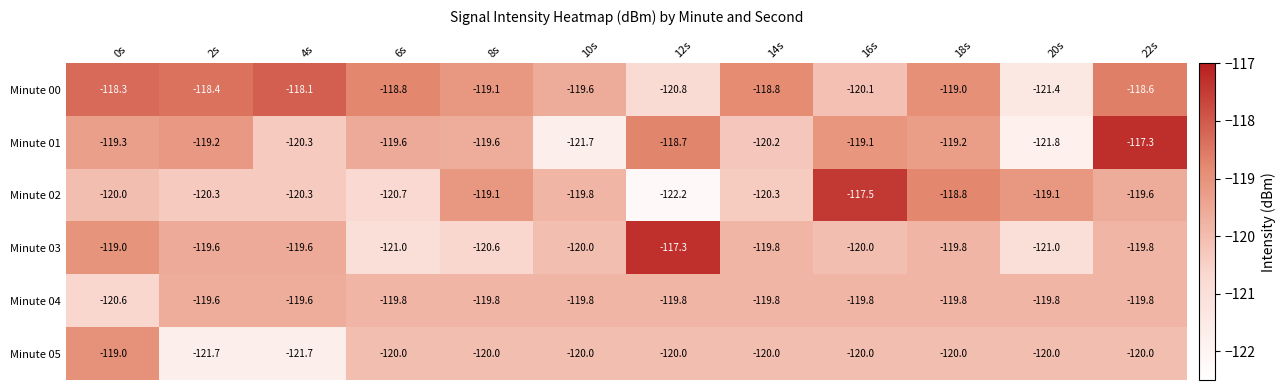

Is it true that Minute 04 equals -119.8 at 12s?

True